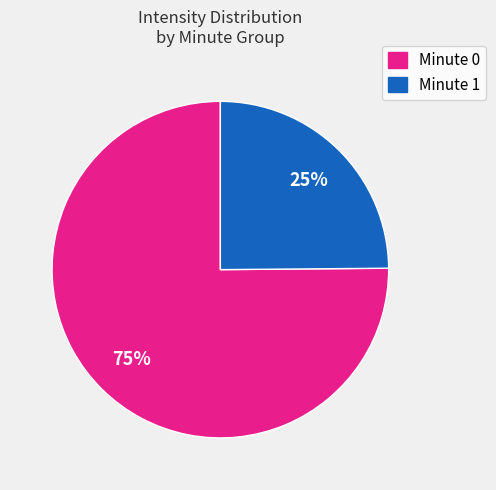

To the nearest percent, what is the average slice percentage?

50%